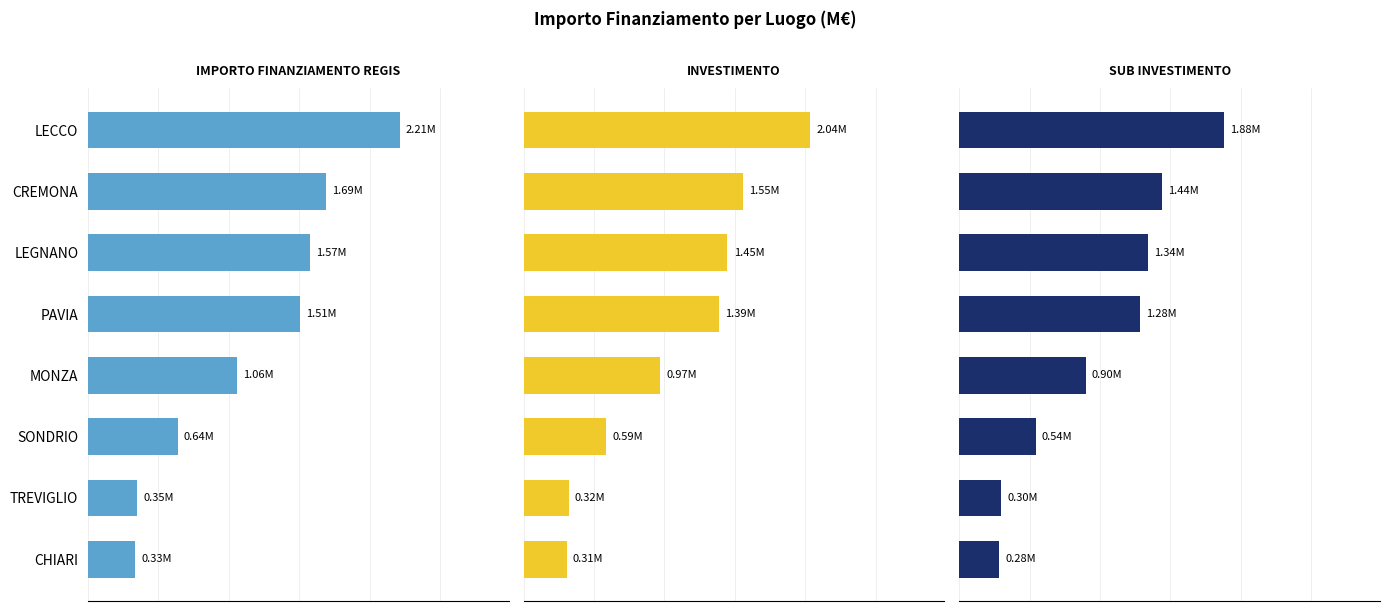

The value of INVESTIMENTO at PAVIA is 1.9. True or false?

False